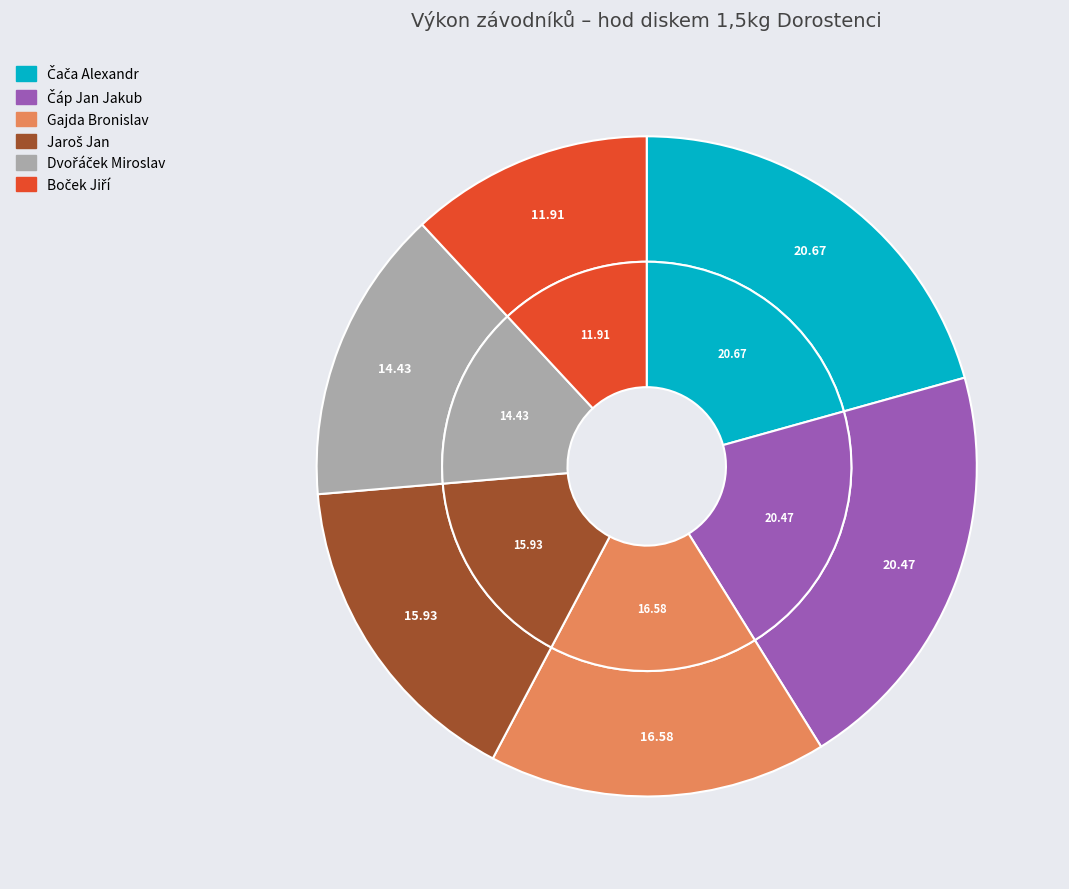

What percentage is the Boček Jiří slice, to the nearest percent?

12%